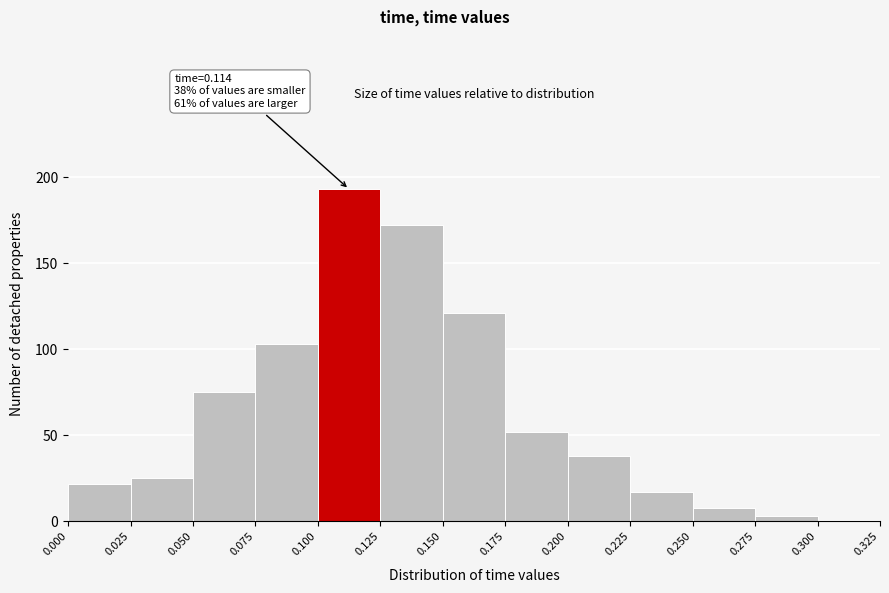

Which range on the x-axis has the tallest bar?

0.100 to 0.125